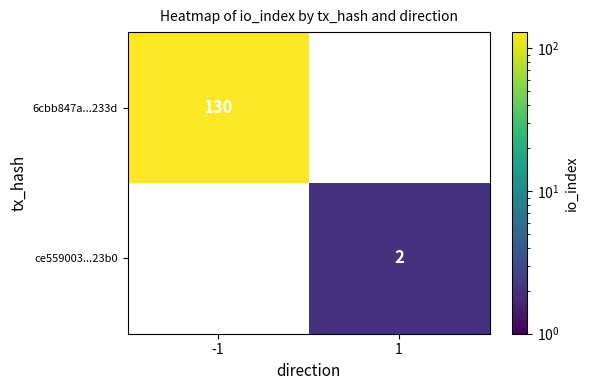

Is it true that 6cbb847a...233d equals 130 at -1?

True